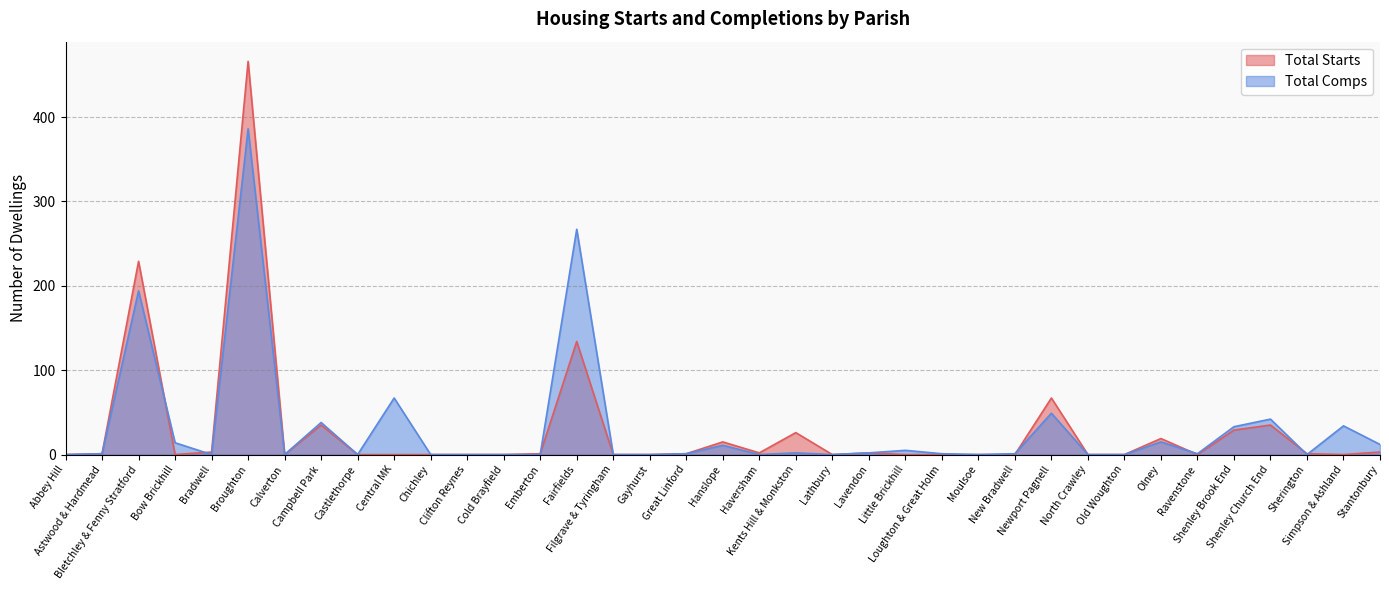

At Old Woughton, list the series in order from largest to smallest.

Total Starts, Total Comps